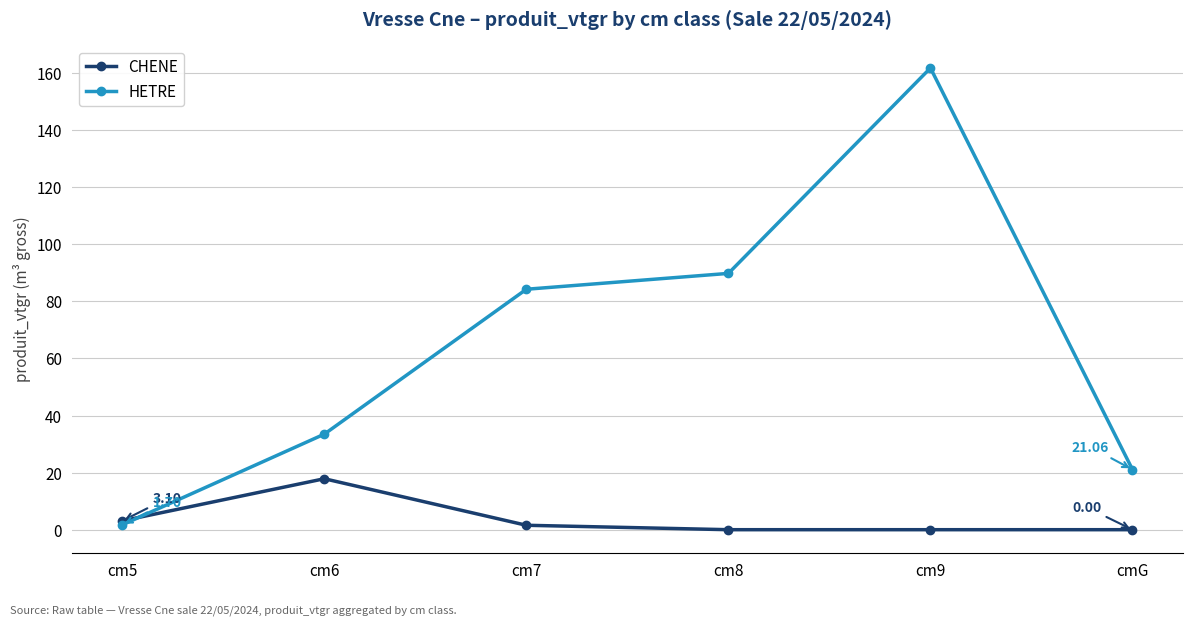

Rank the series by their maximum value, from lowest to highest.

CHENE, HETRE